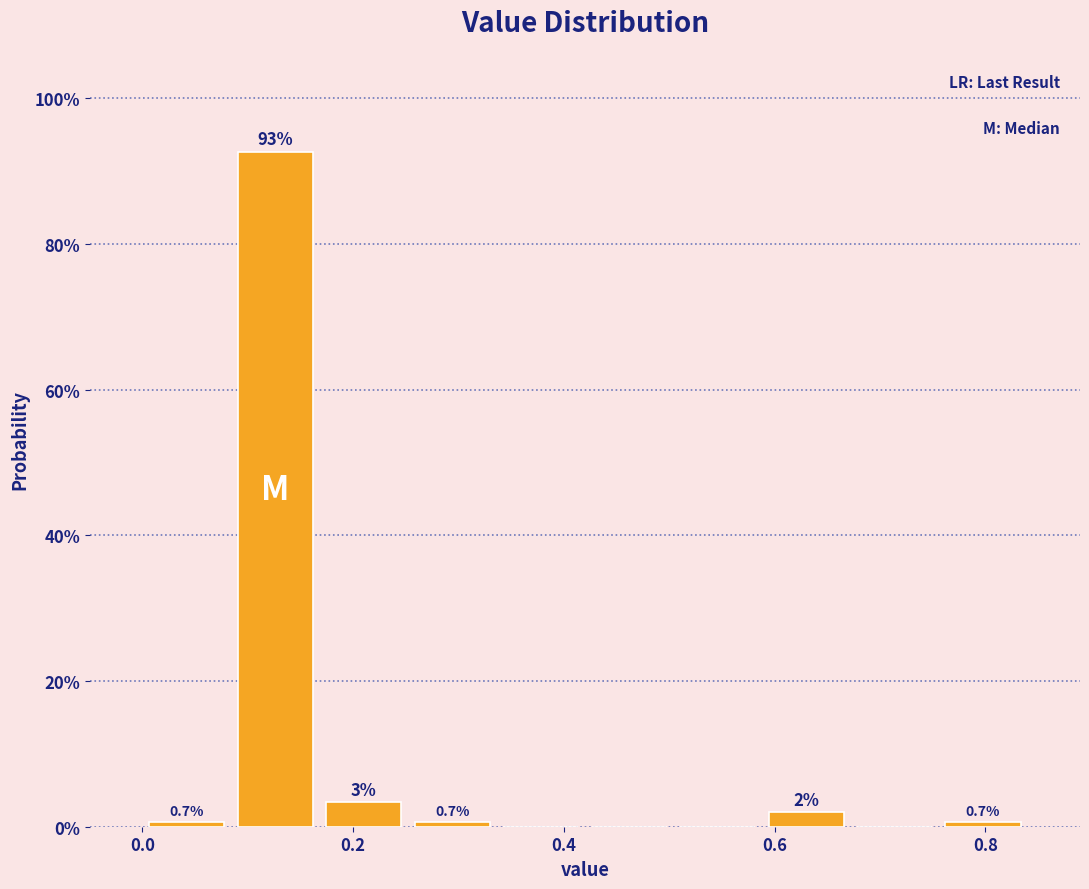

Over which range of the x-axis is the bar tallest?

0.084 to 0.168